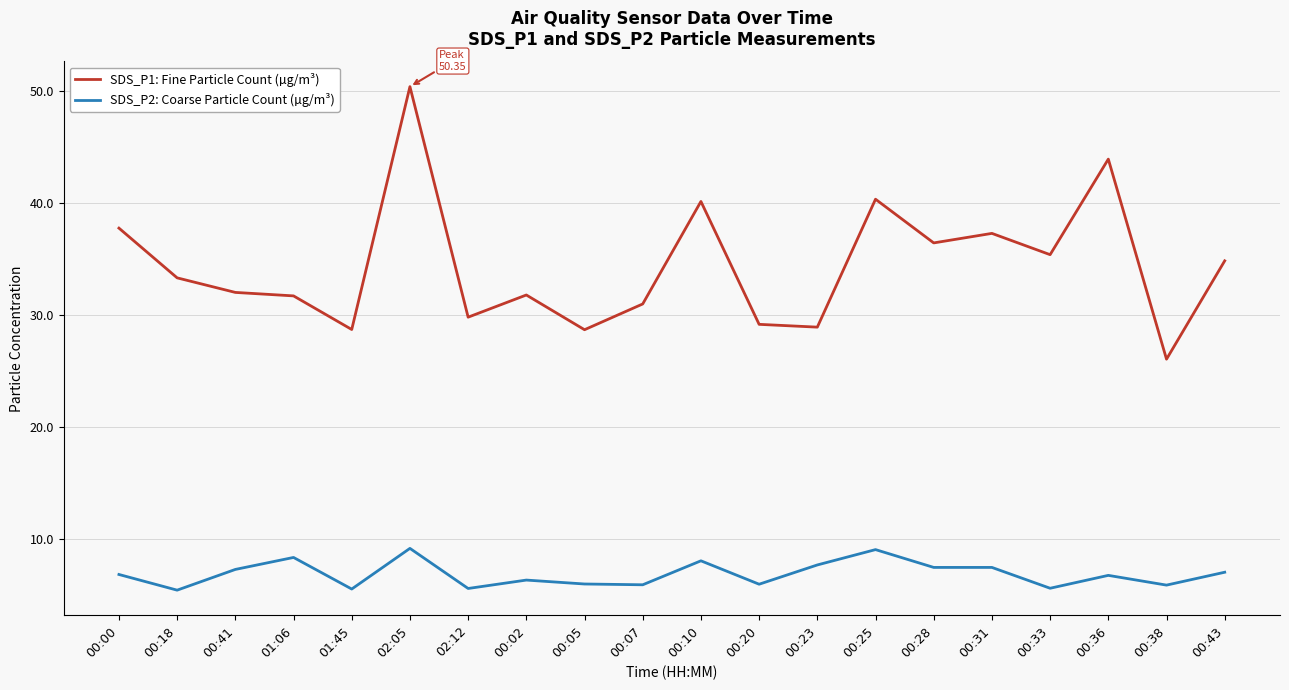

Count the number of data series in this chart.

2